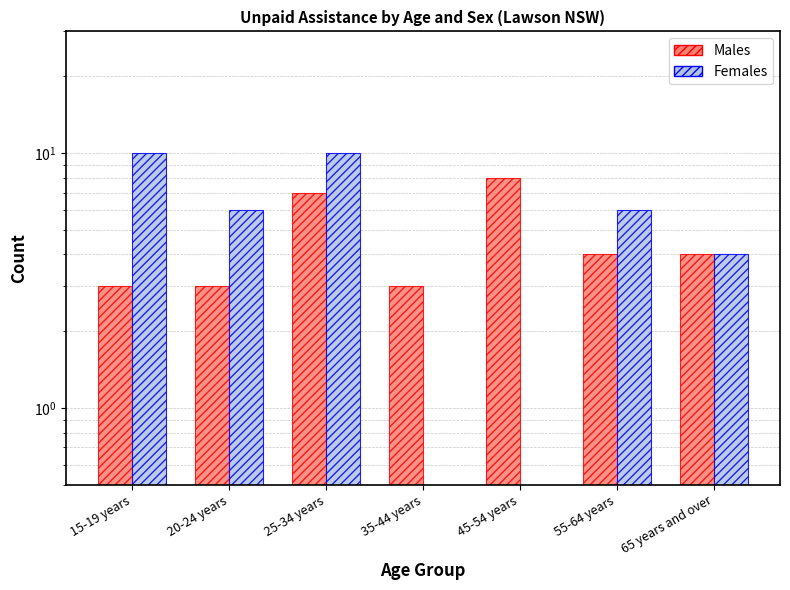

Rank the series by their average value, from lowest to highest.

Males, Females